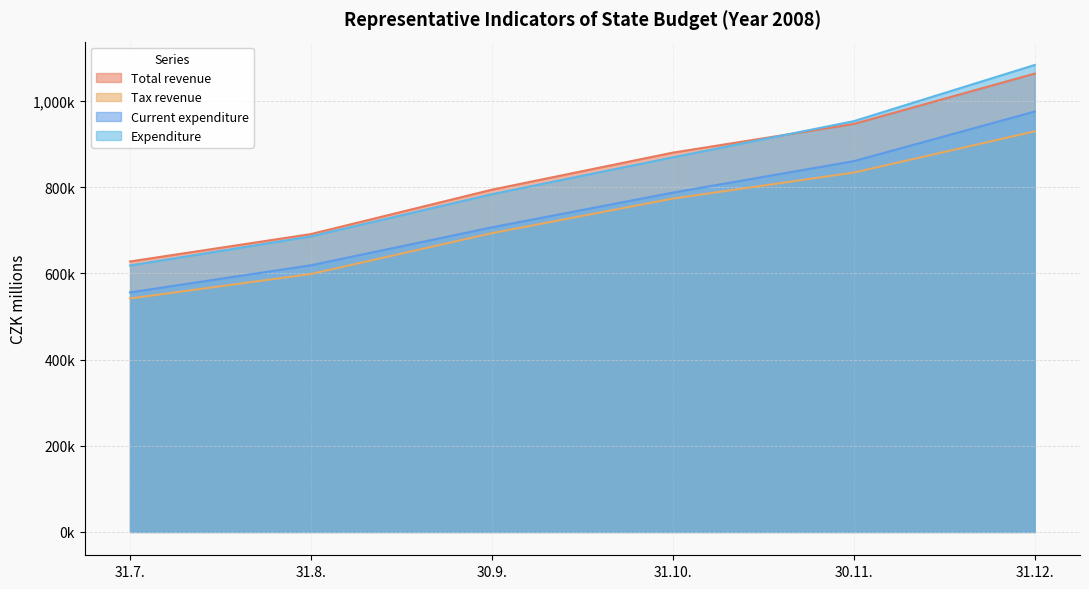

How many values in the Current expenditure series are below 787633?

3